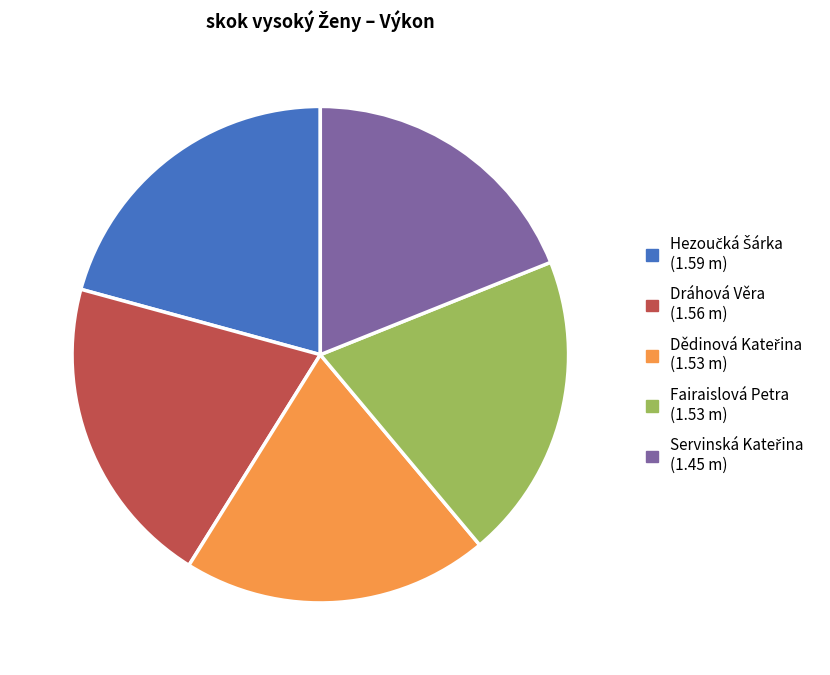

True or false: Fairaislová Petra accounts for 20% of the total.

True